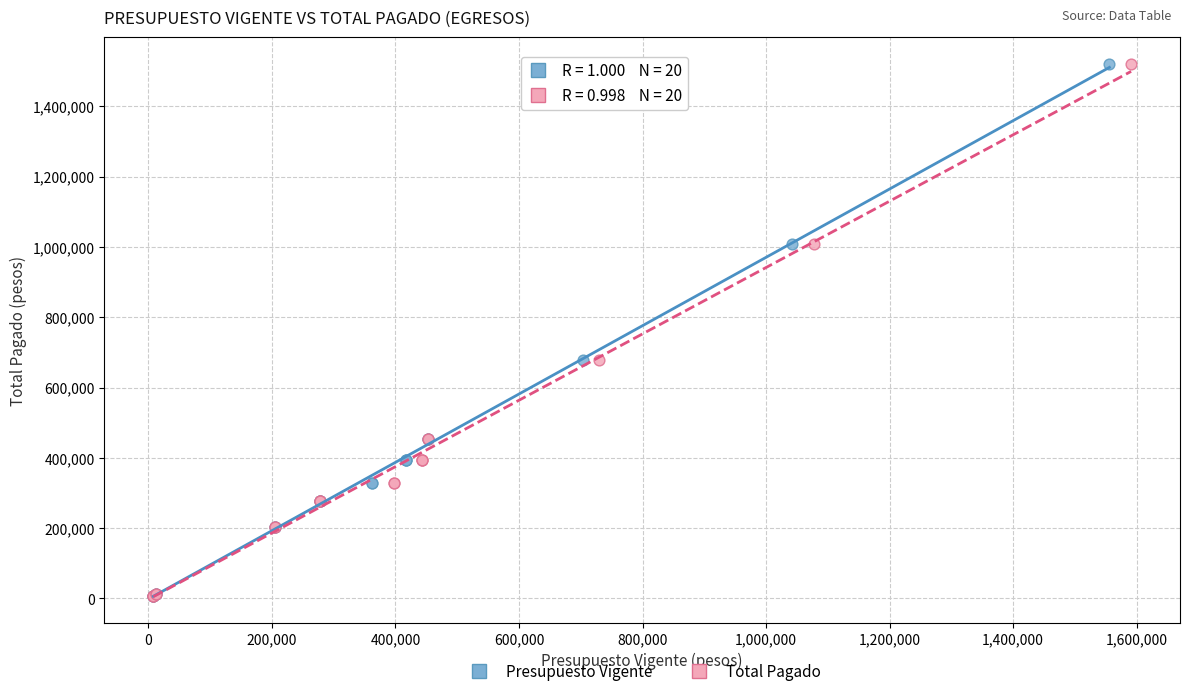

What are all the series names shown in the legend?

Presupuesto Vigente, Total Pagado